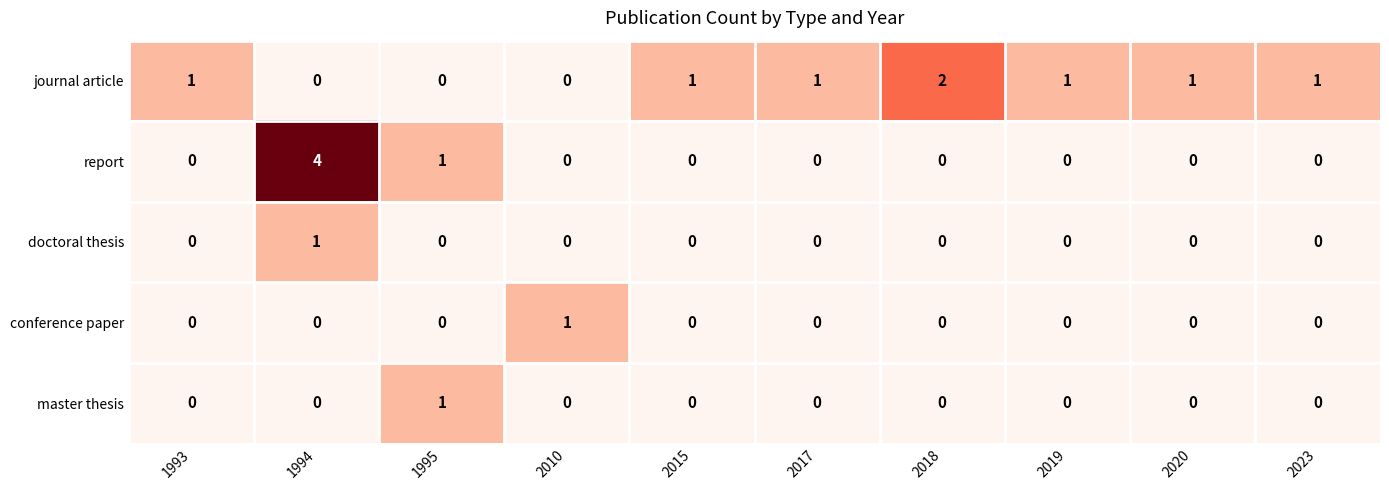

Which series has the widest spread of values?

report